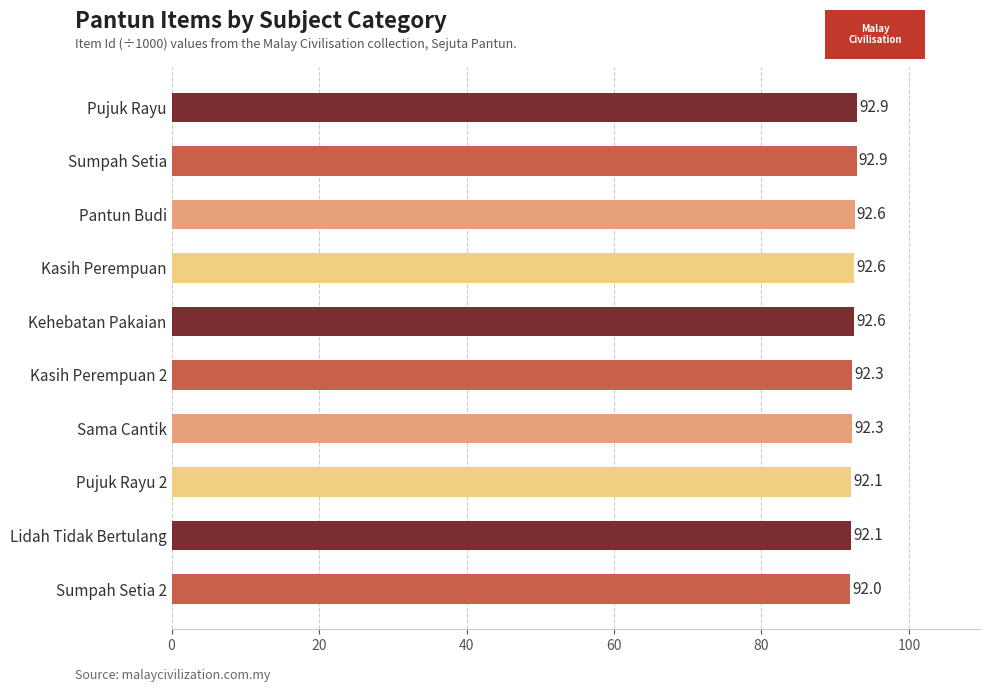

What is the difference between the second highest and minimum values?

0.8